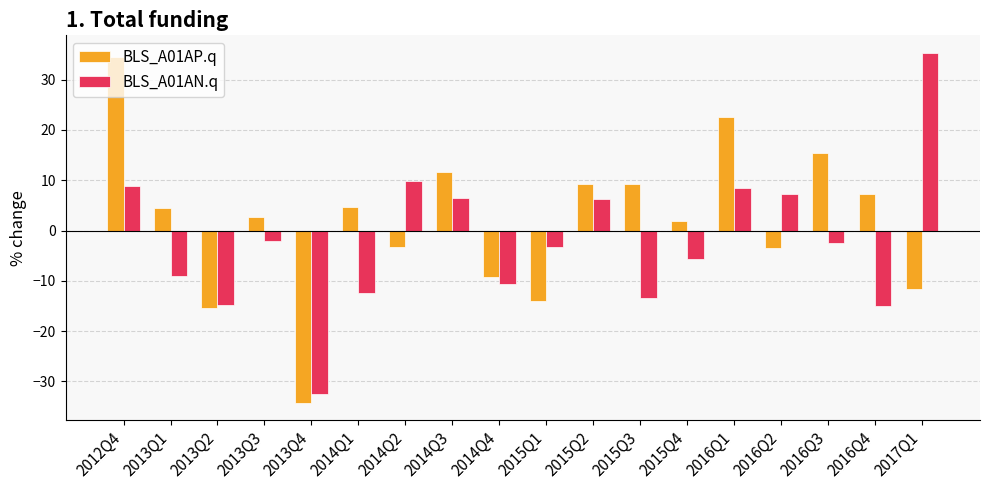

True or false: BLS_A01AP.q has a value of 9.2 at 2015Q2.

True